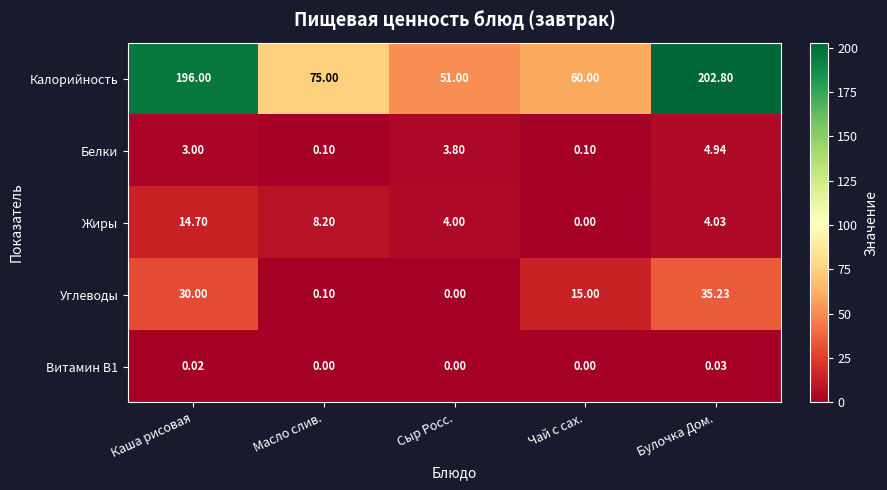

Which category has the highest value in the Белки series?

Булочка Дом.